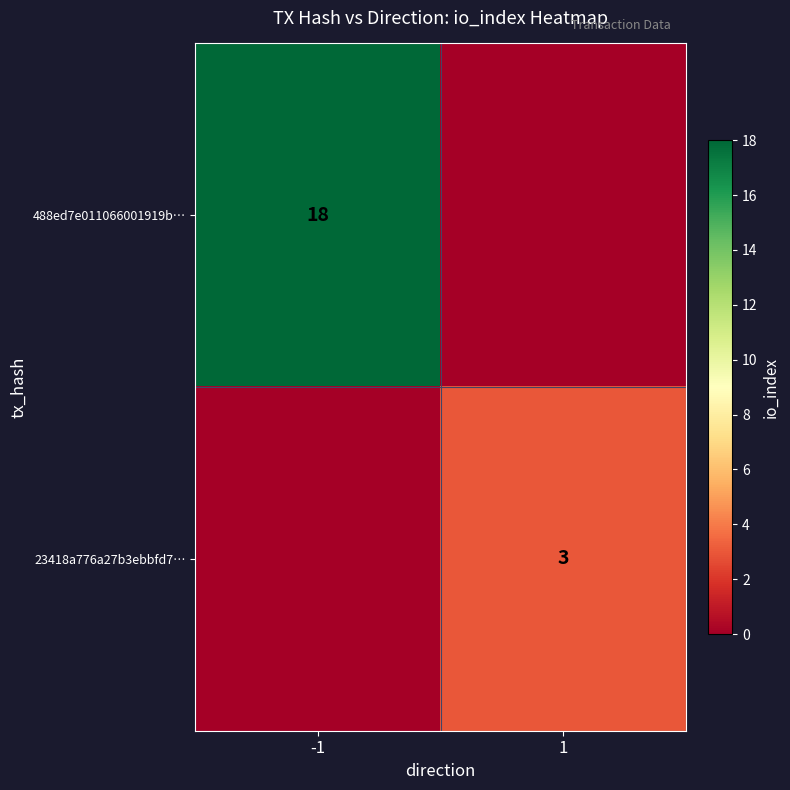

Is it true that 23418a776a27b3ebbfd7… equals 4 at 1?

False